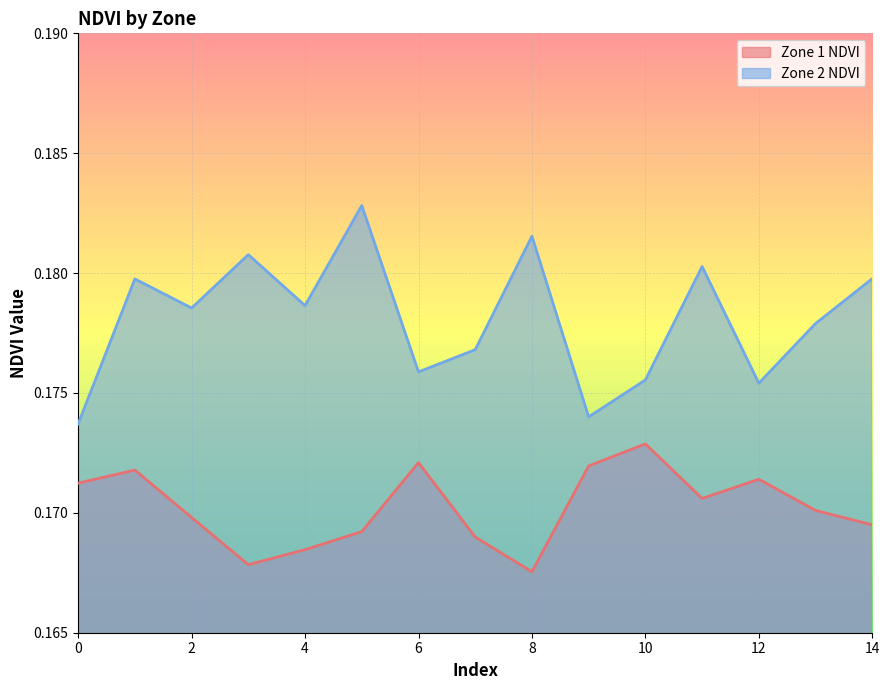

At which category does Zone 1 NDVI reach its first local valley?

3